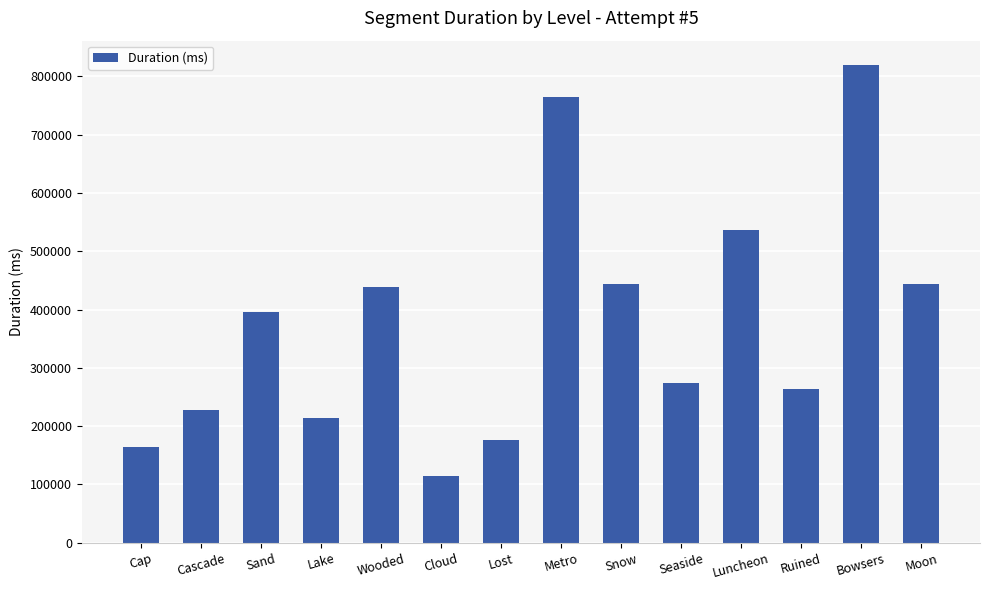

What is the label of the 3rd bar from the right?

Ruined